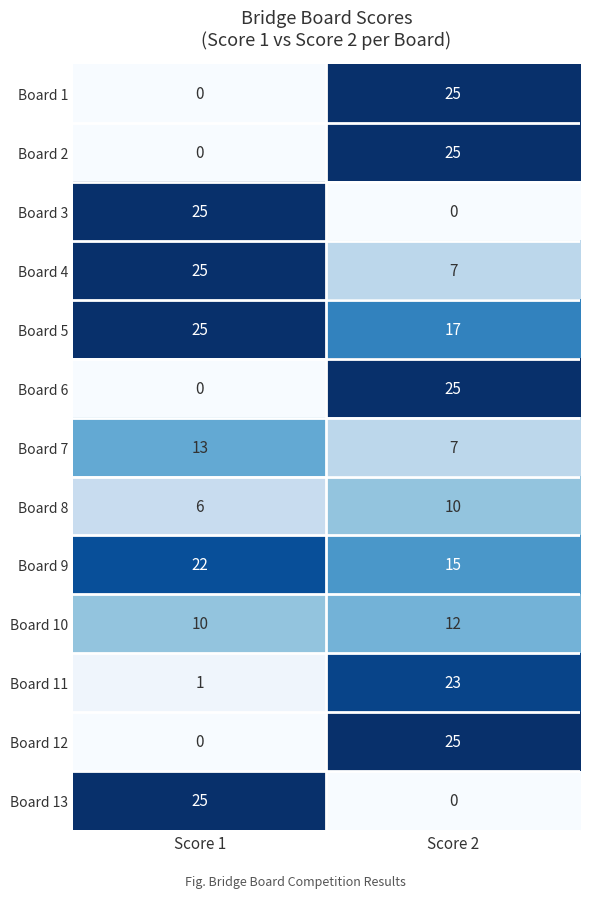

What is the sum of all Board 8 values?

16